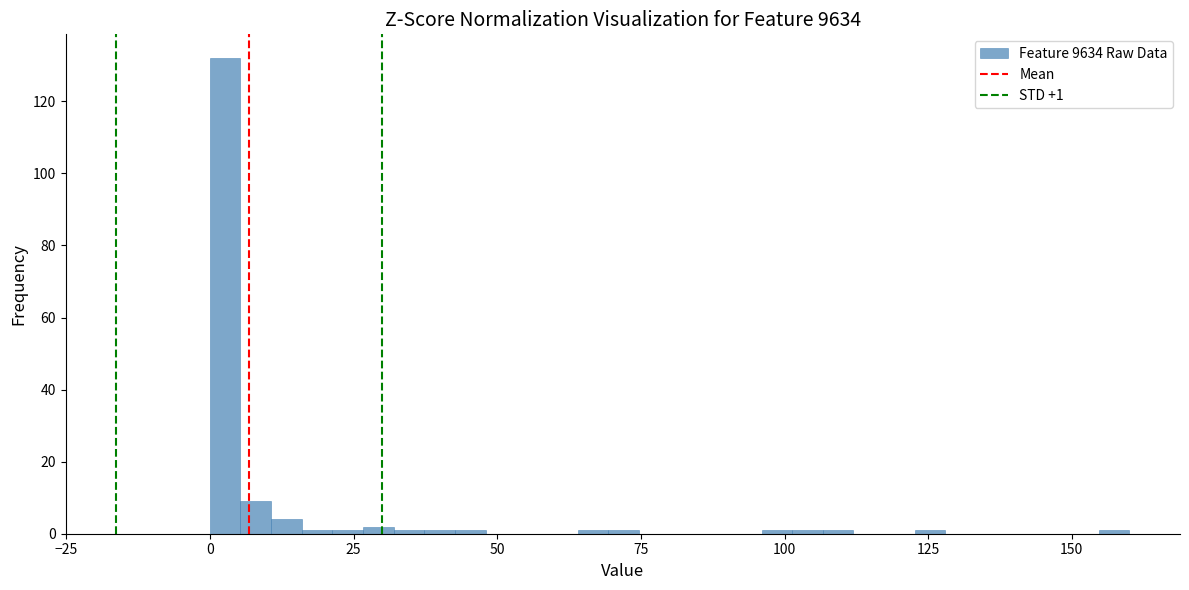

Around what value on the x-axis is the tallest bar? Give the approximate position of its centre, as read against the axis.

5